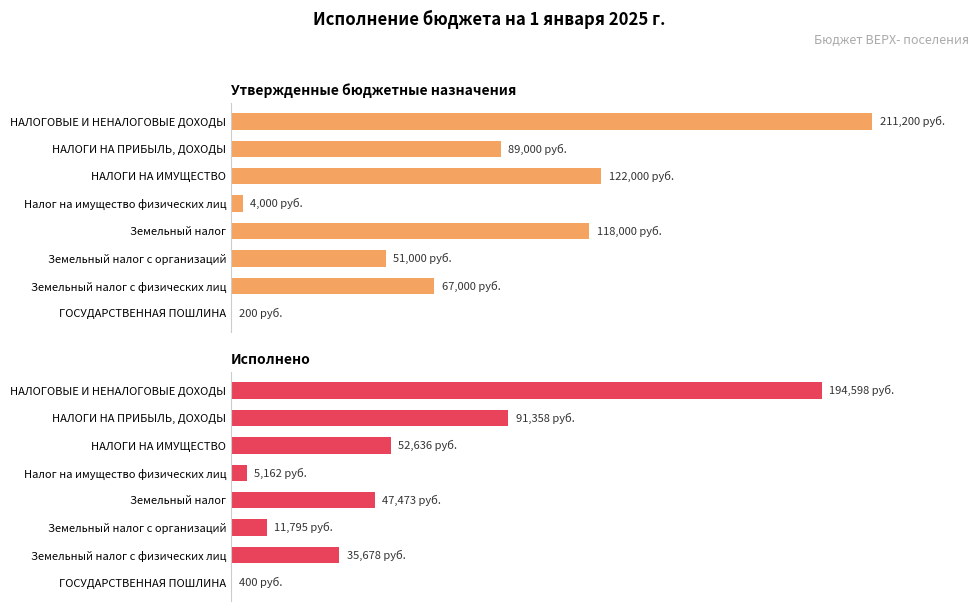

What is the average value of the Утвержденные бюджетные назначения series?

82800.0